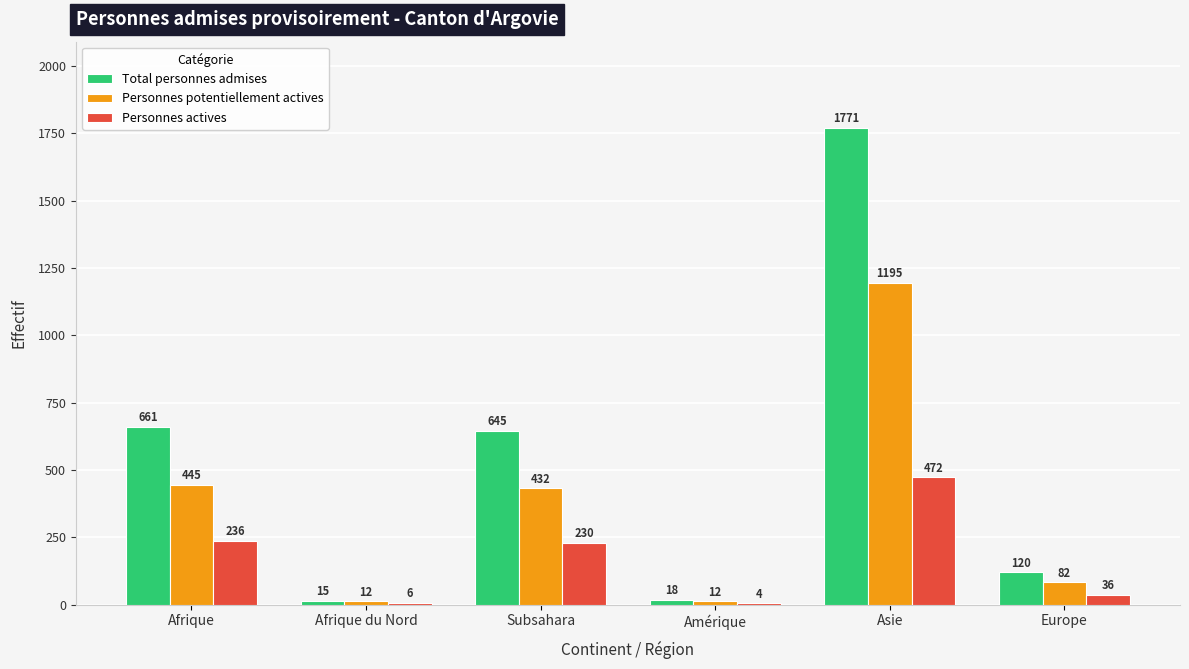

Between Amérique and Asie, which series saw the biggest shift?

Total personnes admises